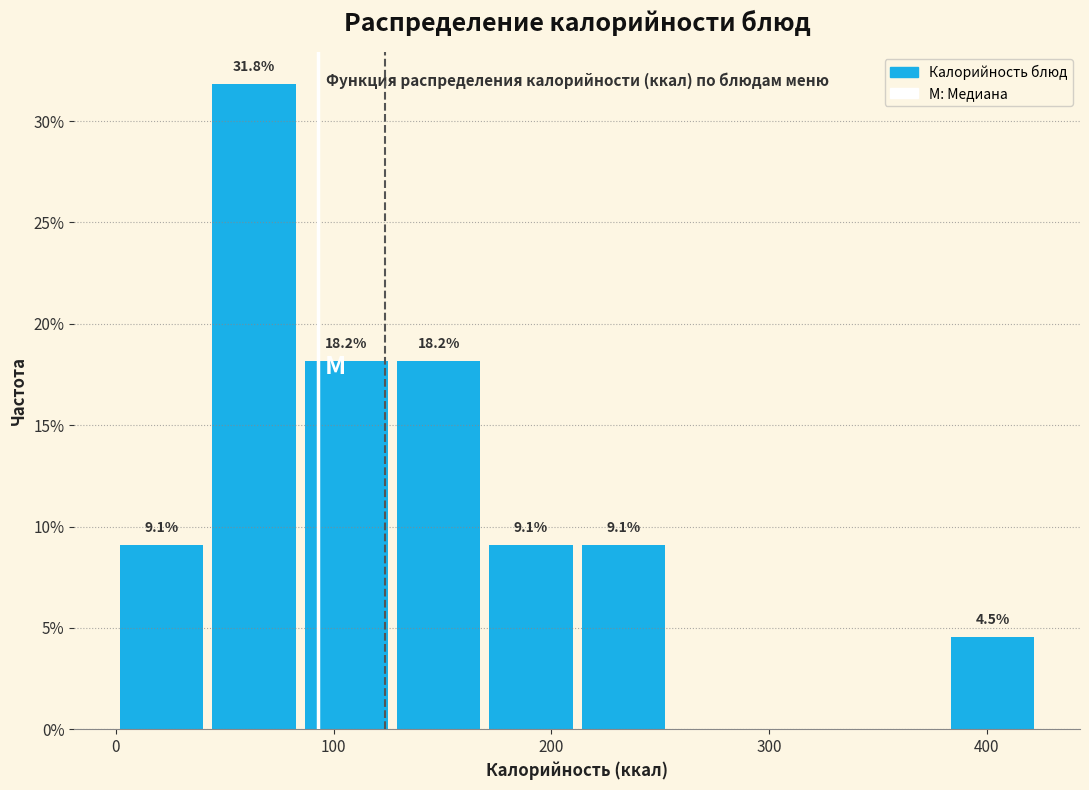

Which range on the x-axis has the tallest bar?

40 to 90